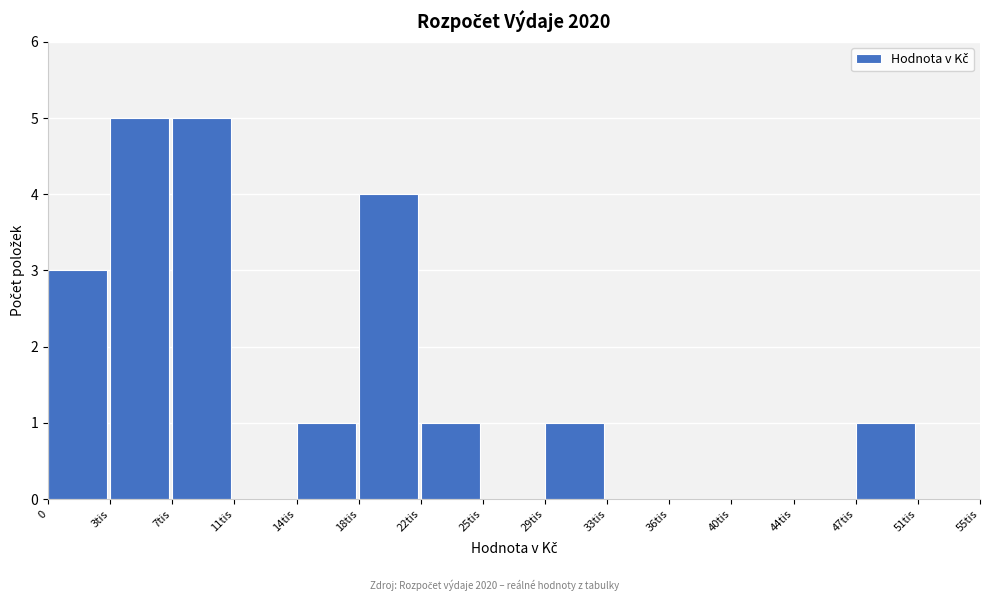

Reading left to right, list all the values displayed in this chart.

0=3	3tis=5	7tis=5	11tis=0	14tis=1	18tis=4	22tis=1	25tis=0	29tis=1	33tis=0	36tis=0	40tis=0	44tis=0	47tis=1	51tis=0